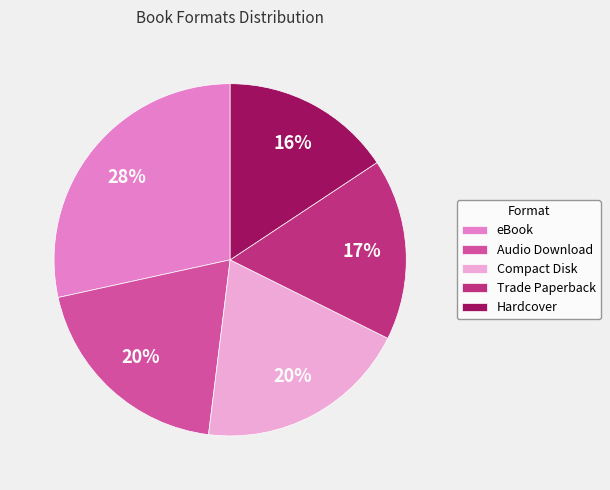

Approximately how many times larger is the value at Audio Download compared to Trade Paperback?

1.2